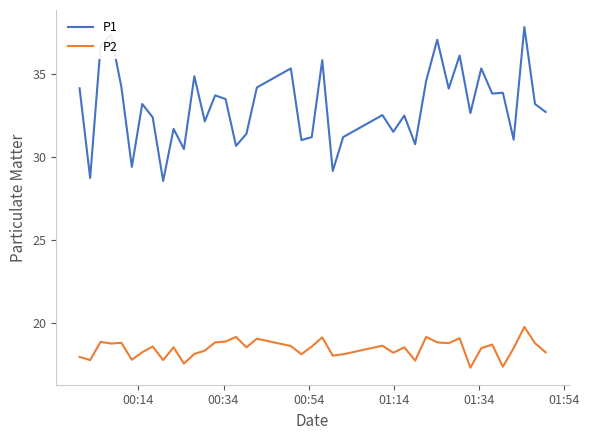

How many lines are shown in the chart?

2